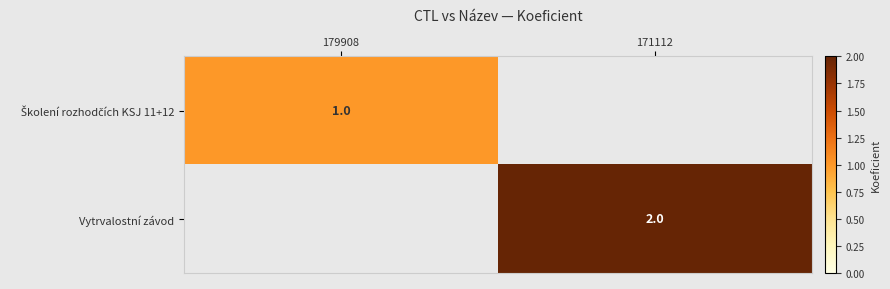

The Vytrvalostní závod series shows 2 at 171112. True or false?

True